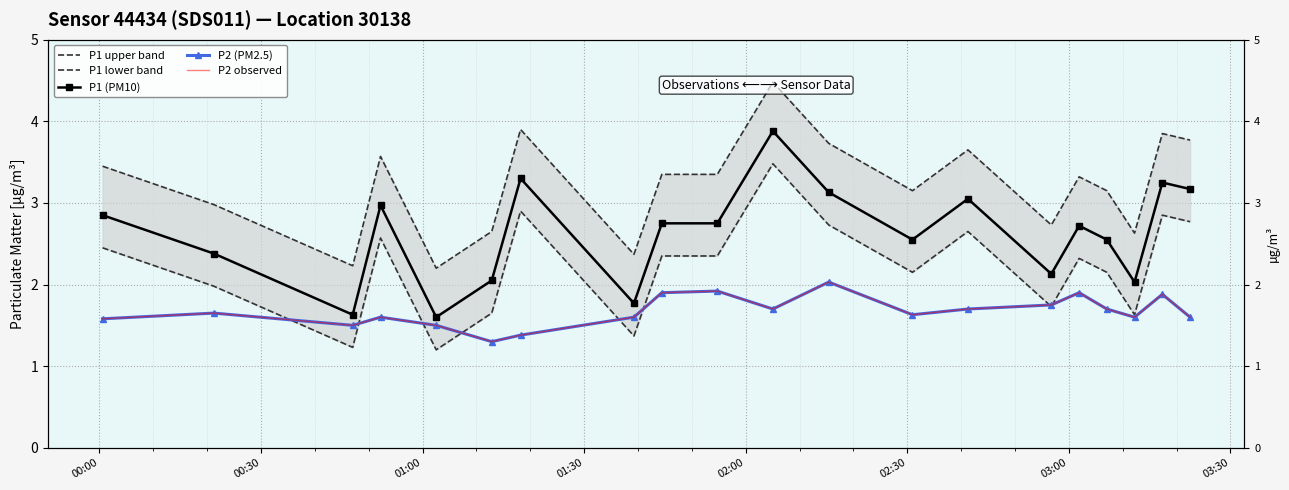

Rank the series by their maximum value, from lowest to highest.

P2 (PM2.5), P2 observed, P1 lower band, P1 (PM10), P1 upper band